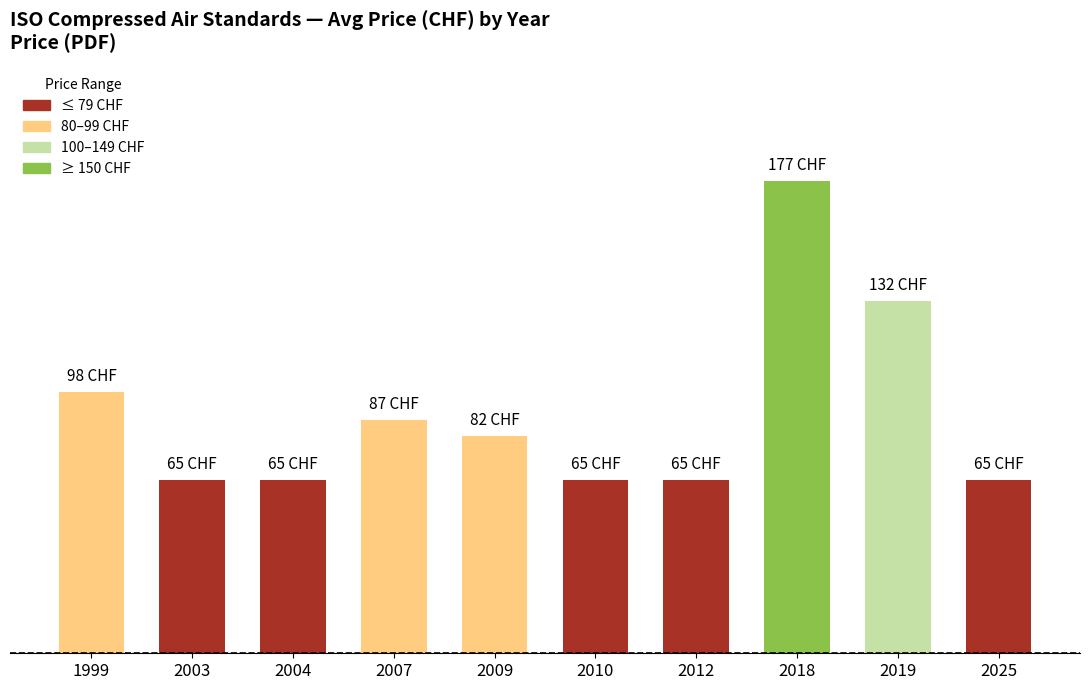

Does the chart contain any negative values?

No